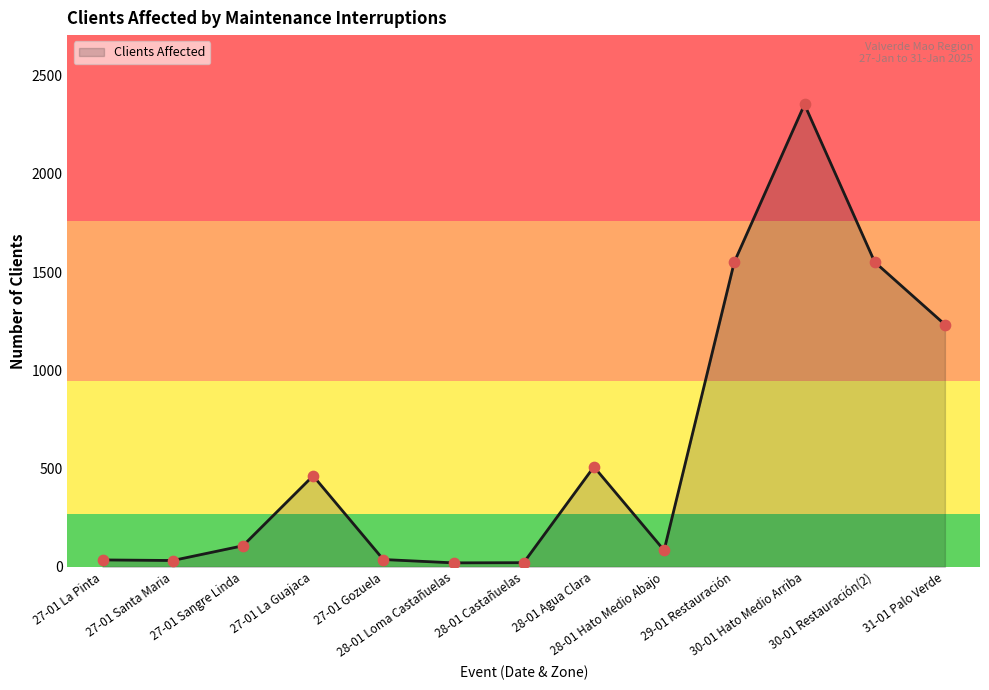

Which has a higher value, 28-01 Castañuelas or 27-01 La Guajaca?

27-01 La Guajaca